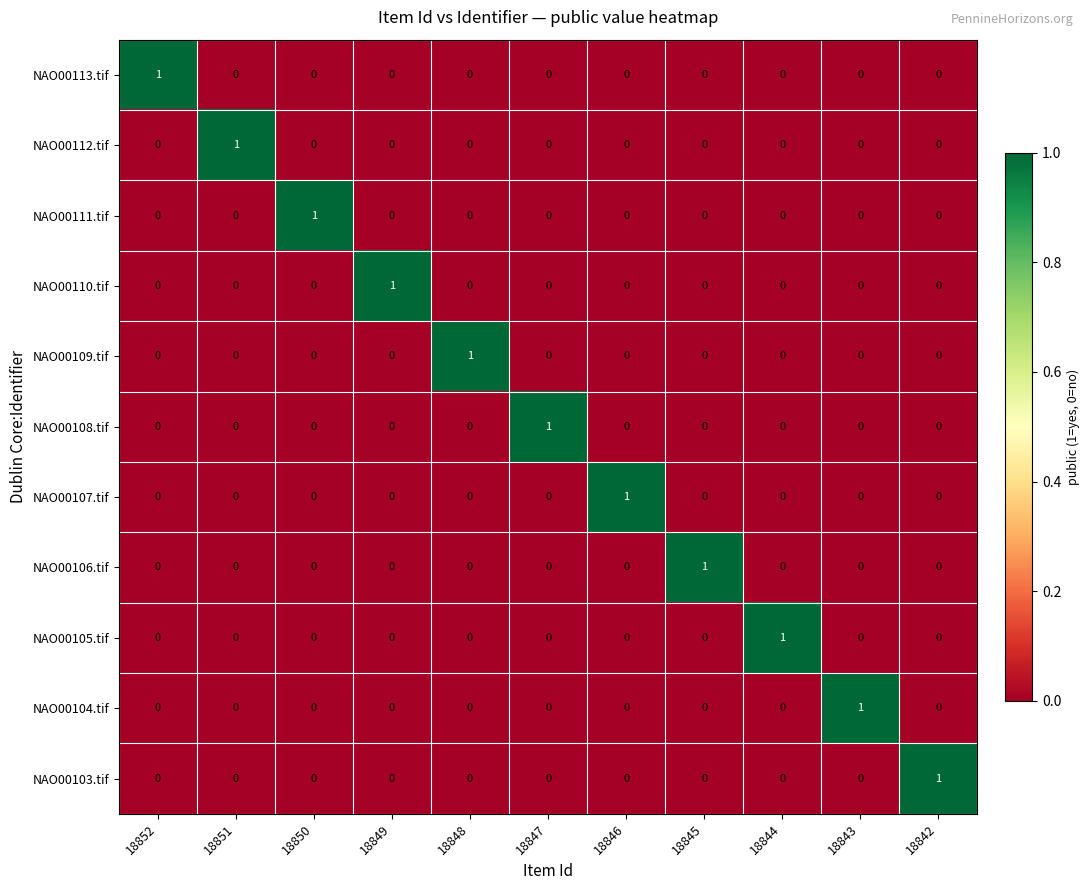

At how many categories does at least one series exceed 0?

11